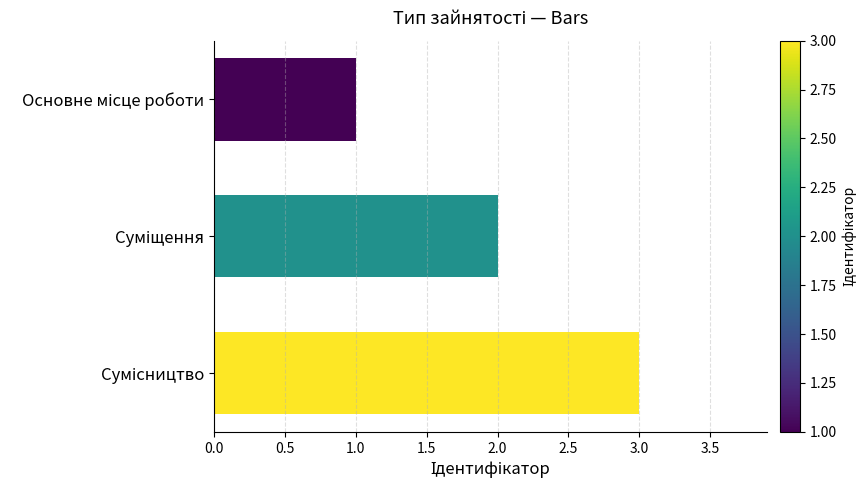

What is the smallest value displayed?

1